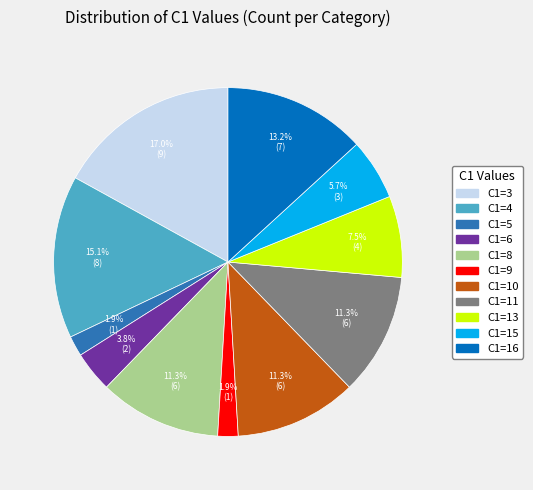

Is there a majority slice in this chart?

No